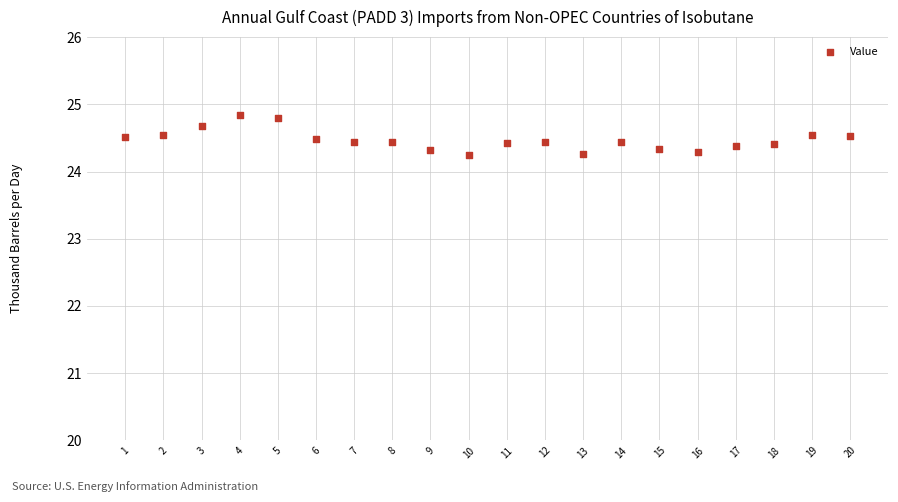

What is the range of X values (max minus min)?

19.0